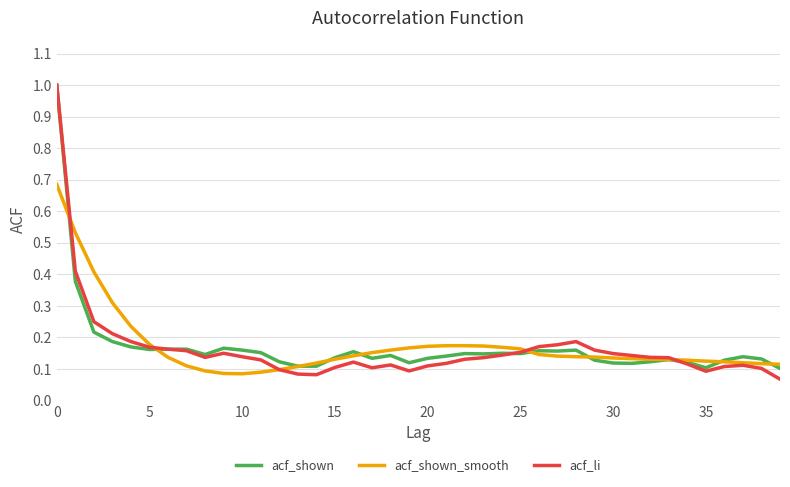

True or false: acf_shown has more than 0 points higher than both neighbors.

True